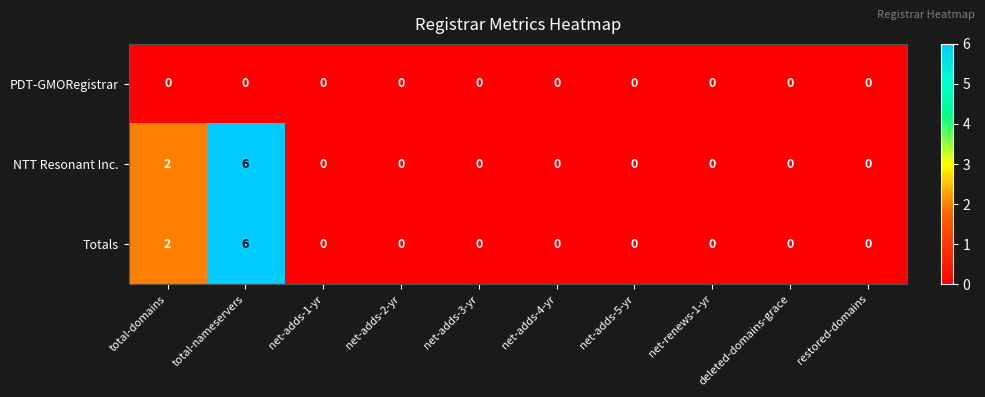

What is the total value across all series at total-nameservers?

12